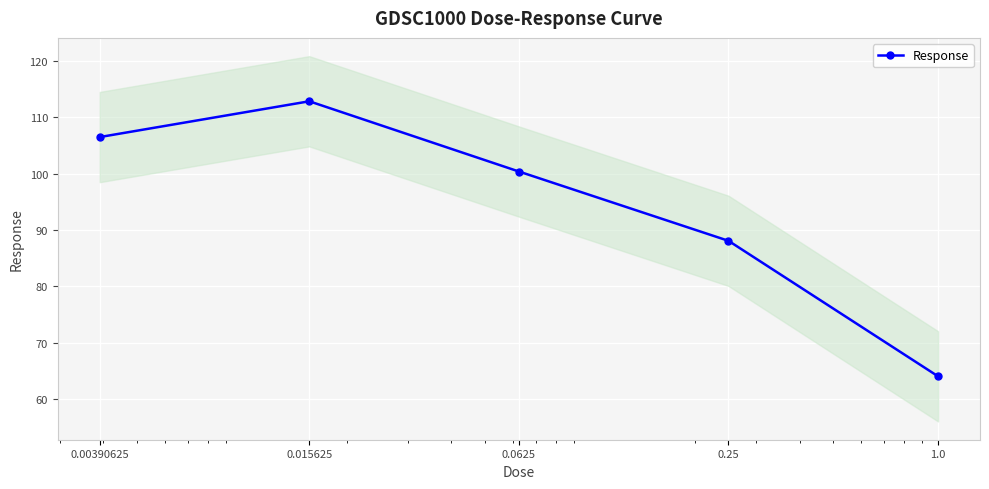

True or false: there are more than 1 points higher than both neighbors.

False